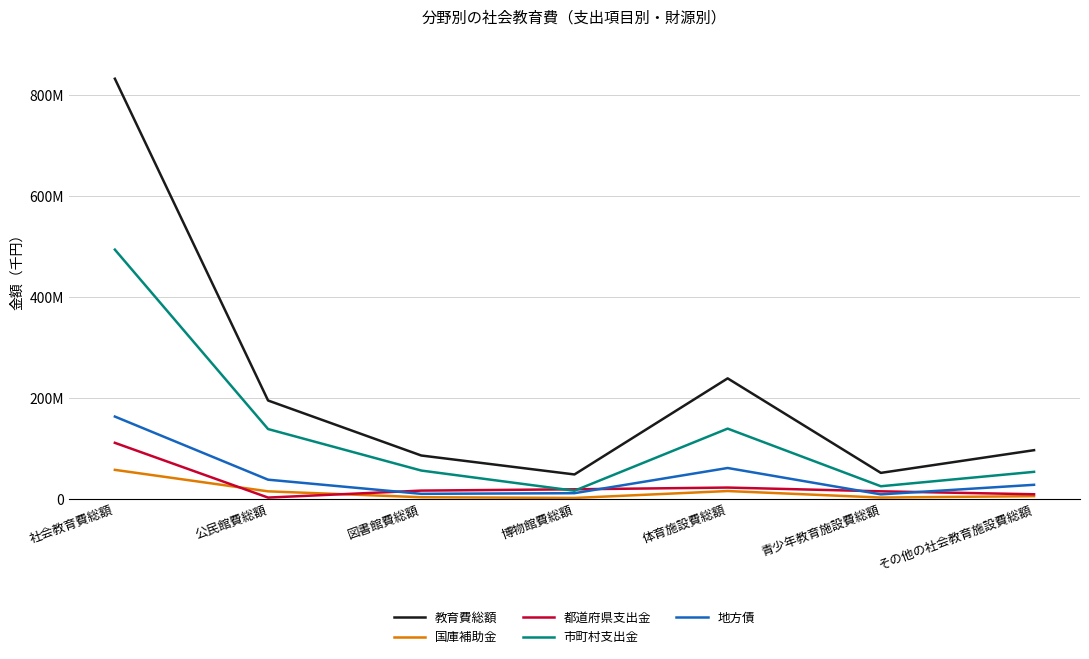

Reading left to right, list all the values displayed in this chart.

教育費総額: 社会教育費総額=832674529	公民館費総額=194909347	図書館費総額=85887917	博物館費総額=48335208	体育施設費総額=238776771	青少年教育施設費総額=51442183	その他の社会教育施設費総額=96418028
国庫補助金: 社会教育費総額=57439104	公民館費総額=14837290	図書館費総額=3184961	博物館費総額=1744130	体育施設費総額=15464756	青少年教育施設費総額=2525979	その他の社会教育施設費総額=5312671
都道府県支出金: 社会教育費総額=111013244	公民館費総額=2487643	図書館費総額=16310422	博物館費総額=18904846	体育施設費総額=22338698	青少年教育施設費総額=14887430	その他の社会教育施設費総額=9045672
市町村支出金: 社会教育費総額=493946148	公民館費総額=138319932	図書館費総額=56065603	博物館費総額=16066042	体育施設費総額=139171957	青少年教育施設費総額=24951214	その他の社会教育施設費総額=53510956
地方債: 社会教育費総額=163069688	公民館費総額=37972334	図書館費総額=9934663	博物館費総額=11221600	体育施設費総額=61130277	青少年教育施設費総額=8872629	その他の社会教育施設費総額=27821776